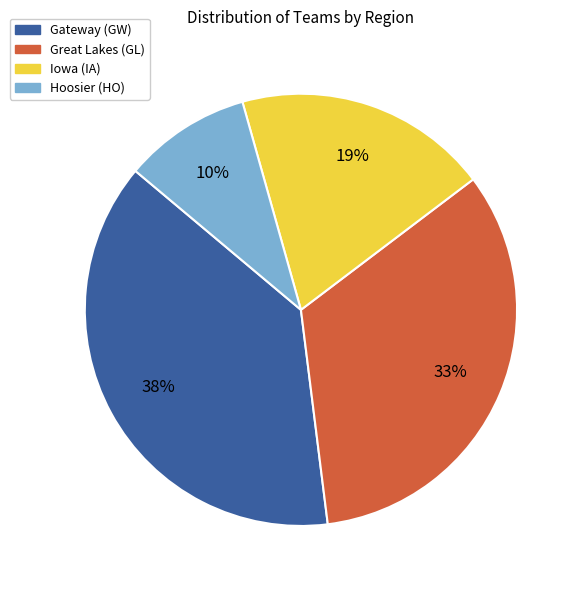

Count the number of slices in the pie.

4